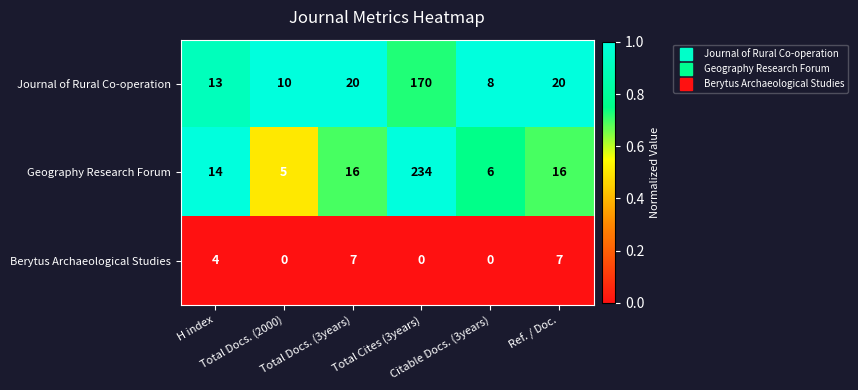

What is the sum of all Geography Research Forum values?

291